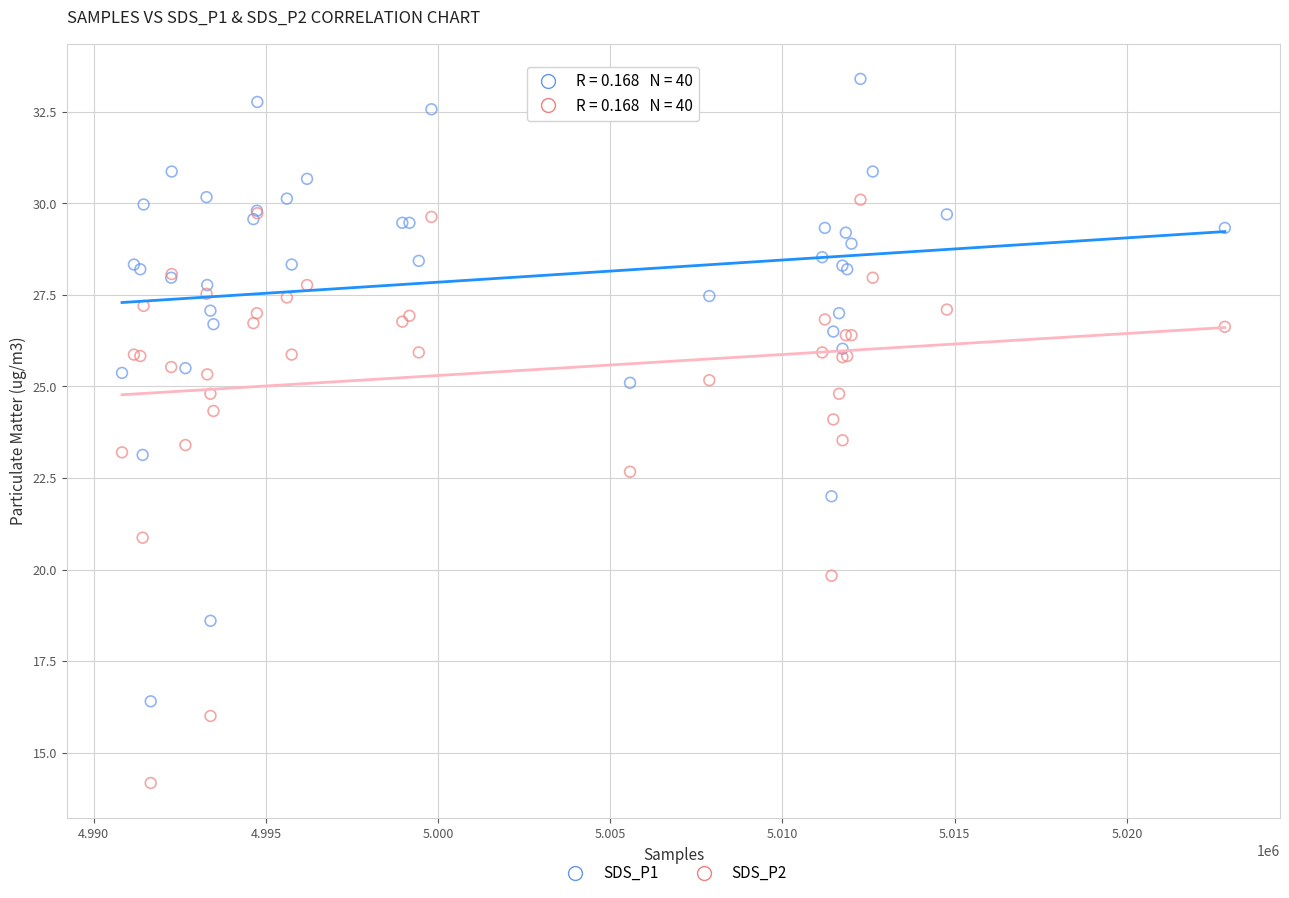

What is the X range (max minus min) for the scatter plot?

32024.0